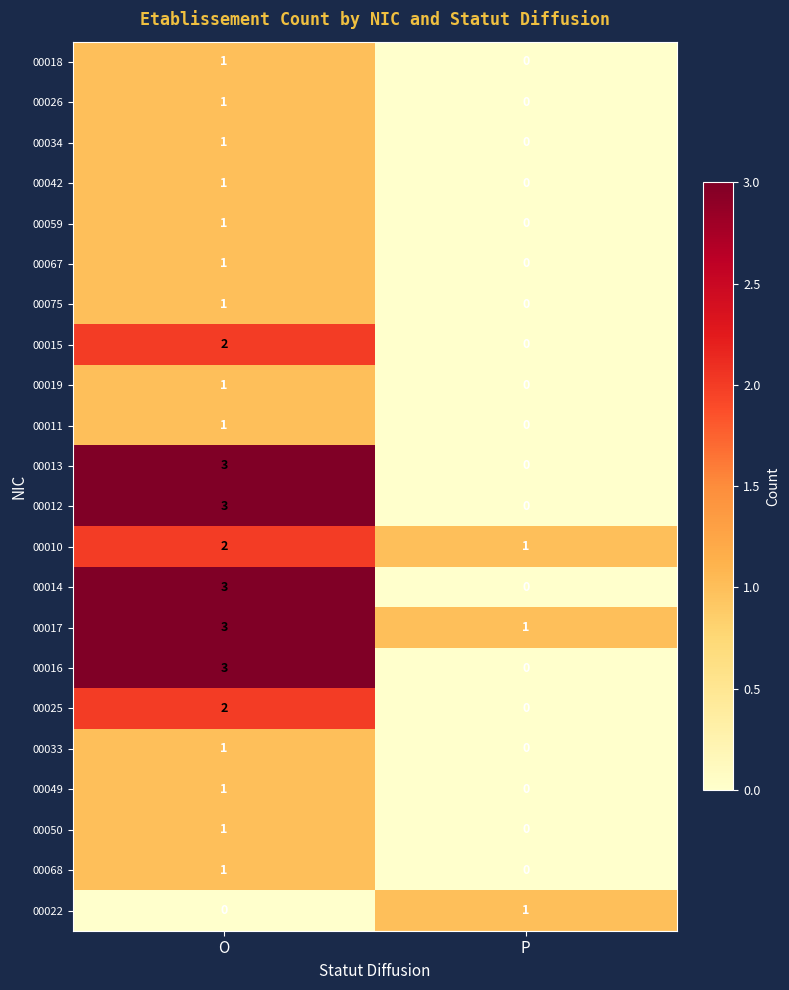

How many series are shown in this chart?

22